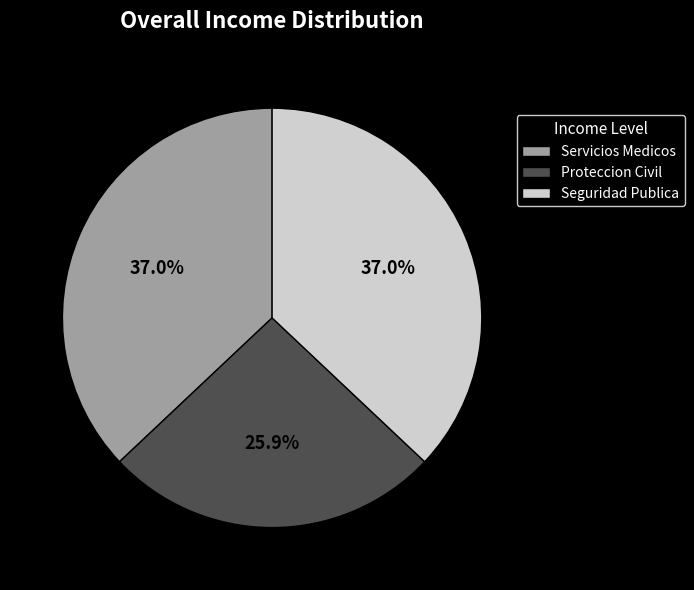

What is the ratio of the value at Servicios Medicos to the value at Proteccion Civil?

1.4